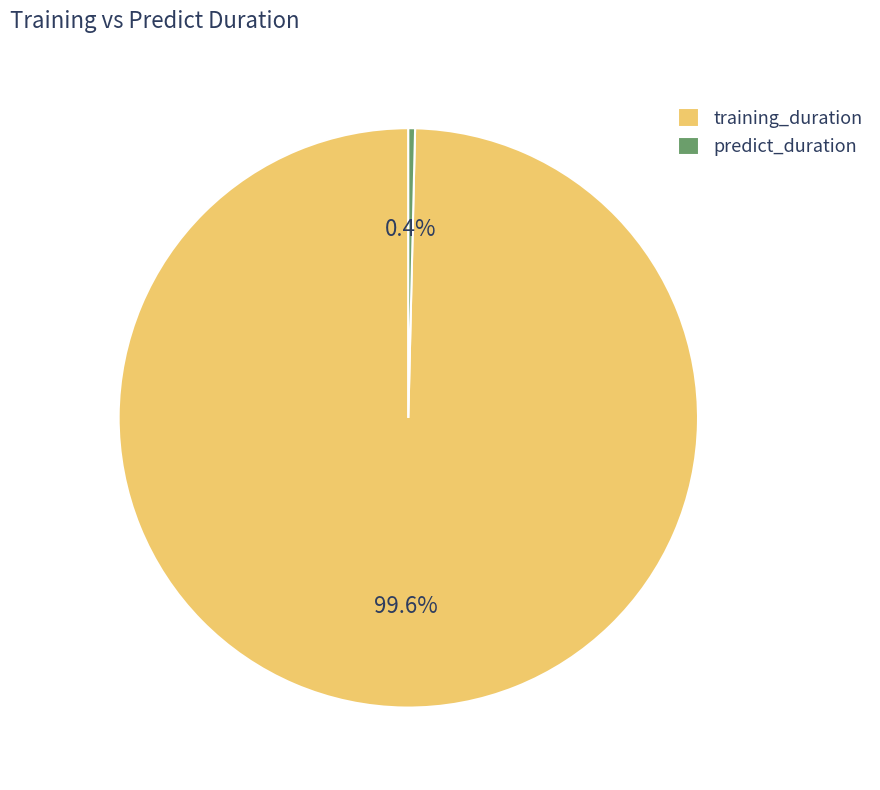

To the nearest percent, what is the average slice percentage?

50%